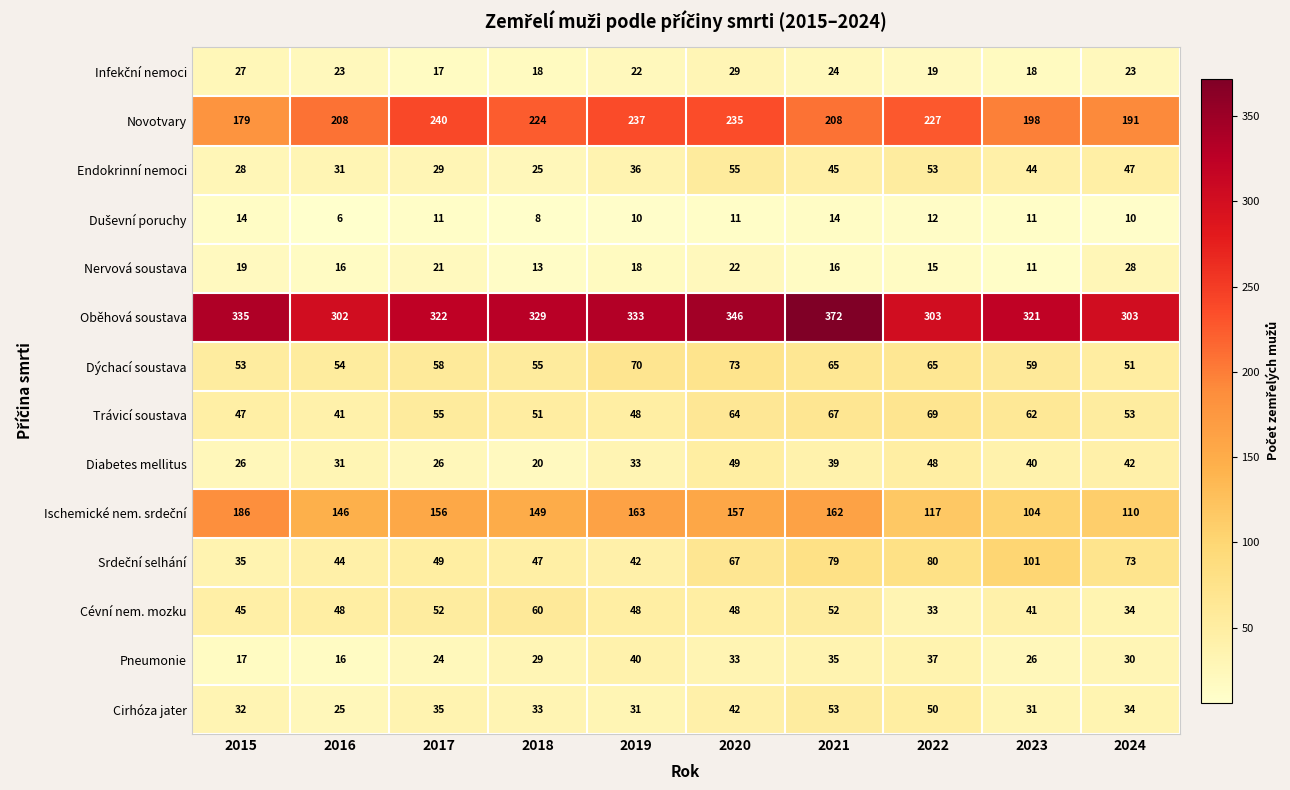

How many series are shown in this chart?

14